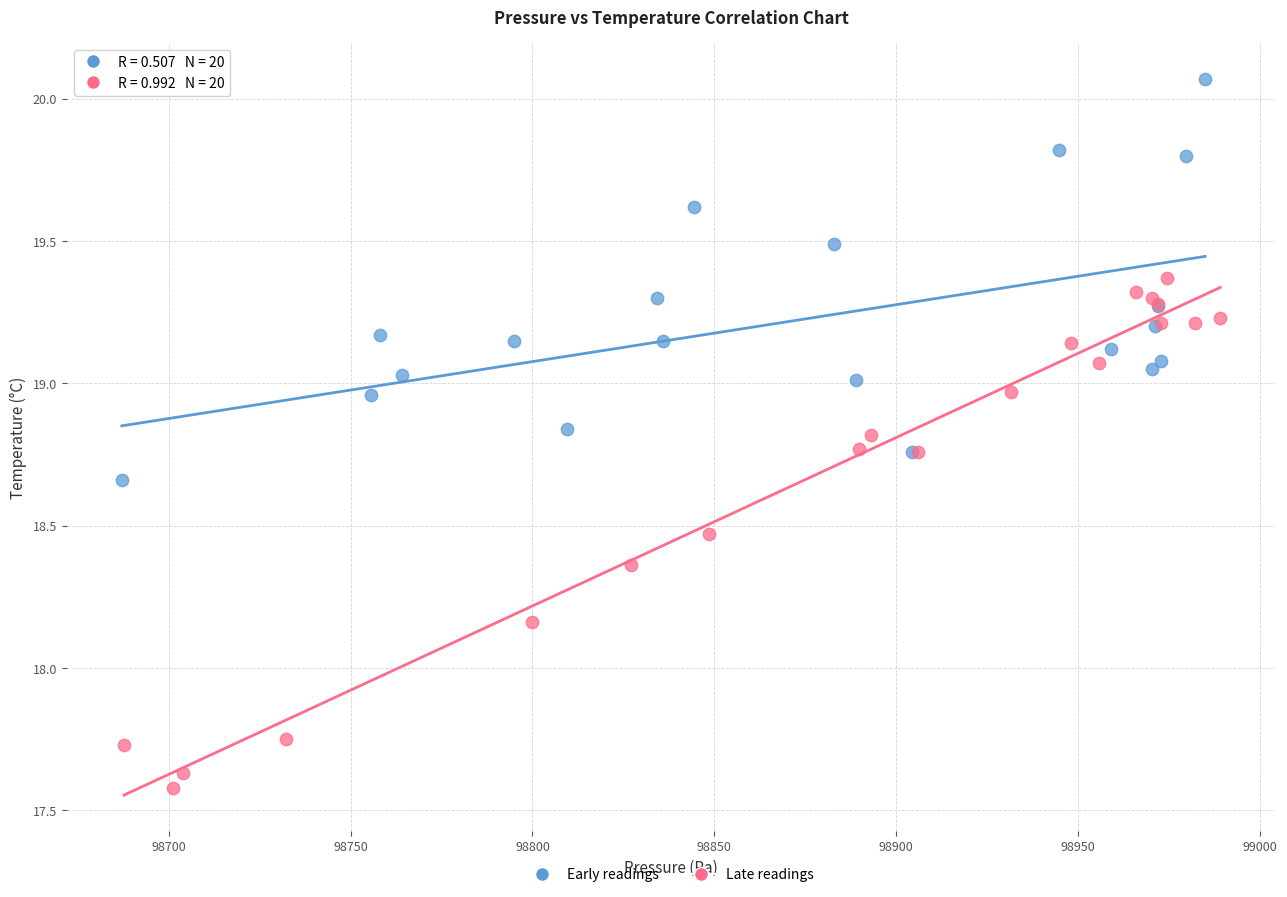

Which series has the largest Y range (max minus min)?

Late readings